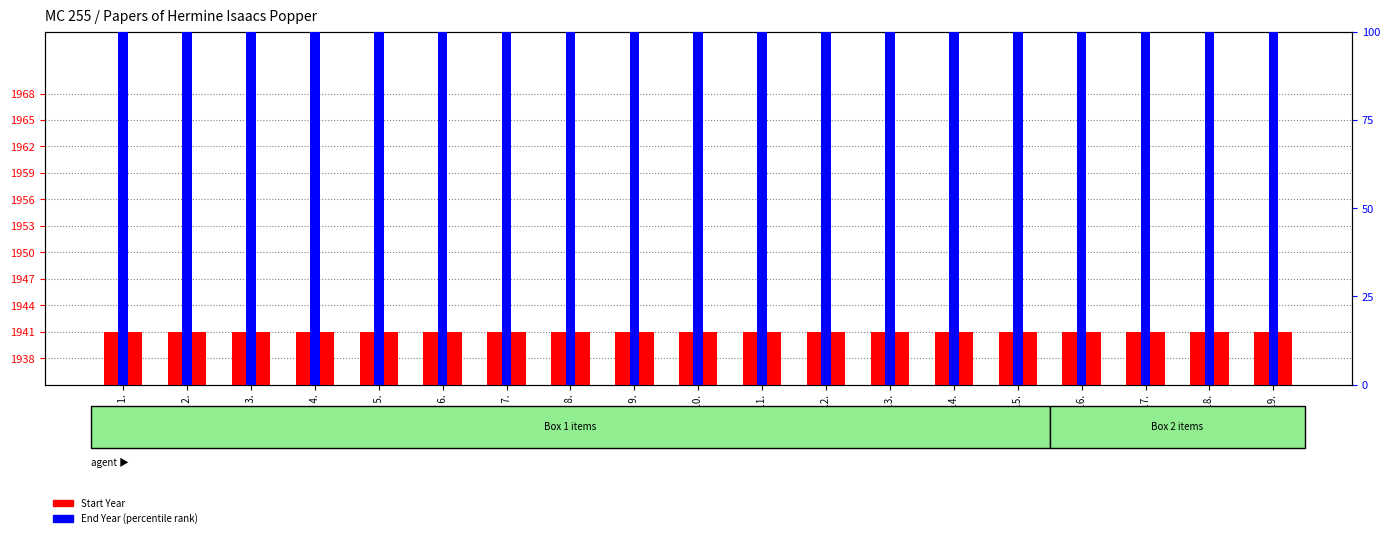

How many bars are there in each group?

2